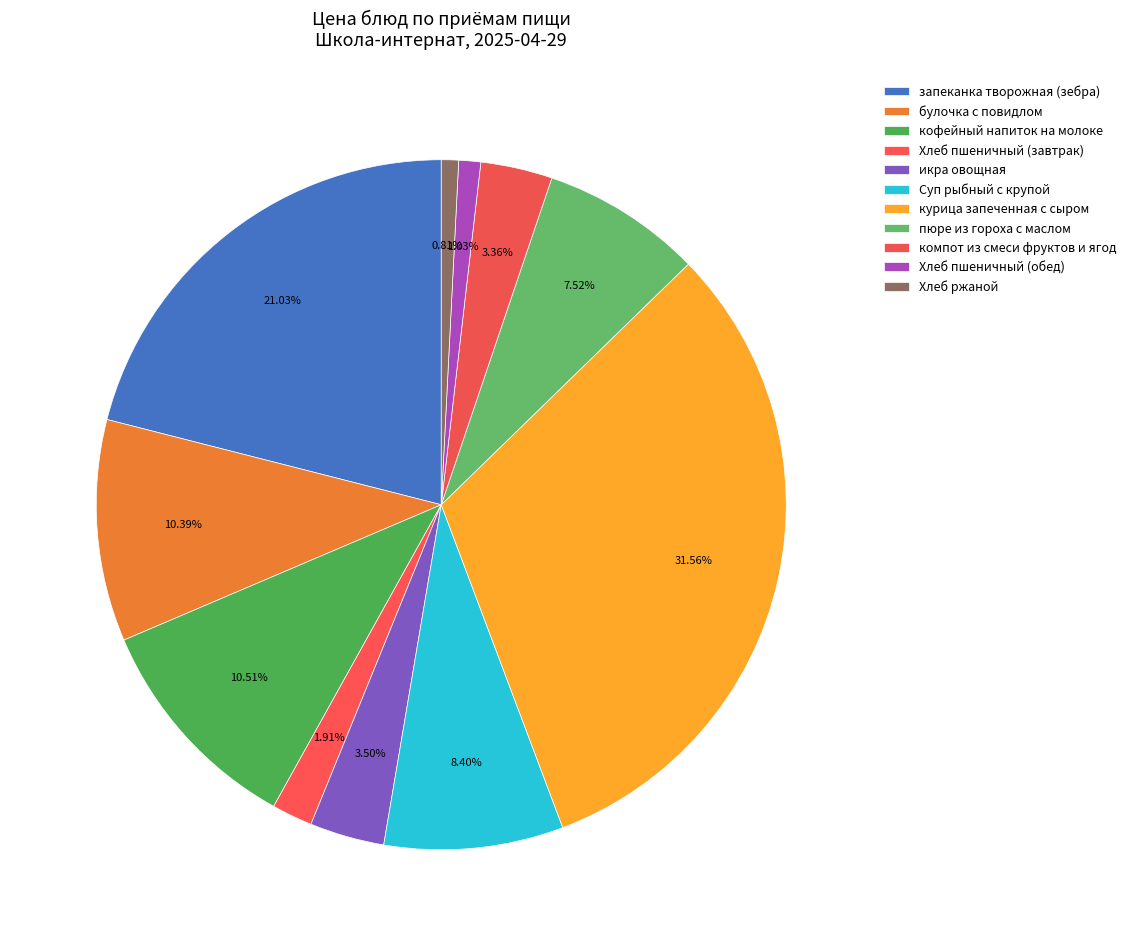

Is it true that Хлеб ржаной is 1% of the pie?

True